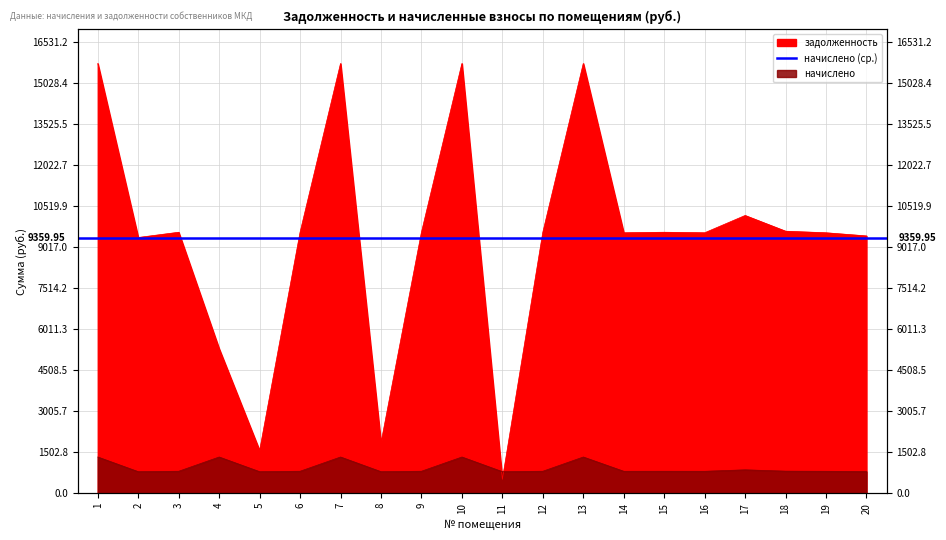

In начислено, how many points are lower than both neighbors (excluding endpoints)?

6